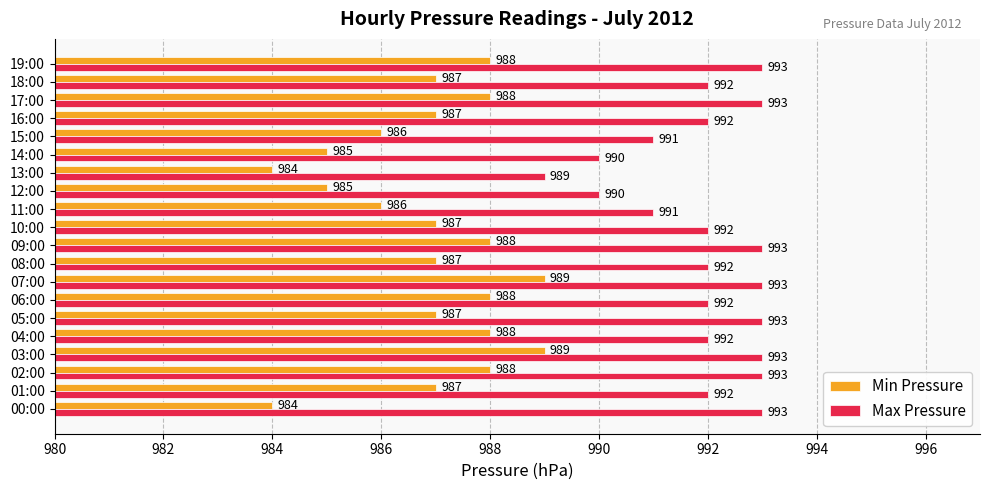

What is the smallest value displayed?

984